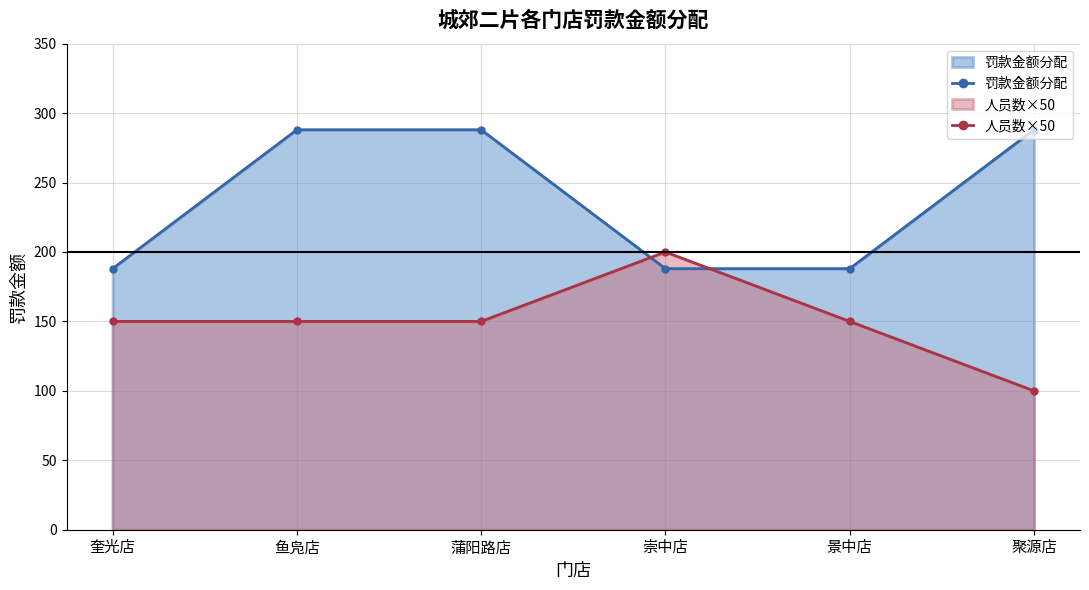

Which series has the largest range (max minus min)?

罚款金额分配